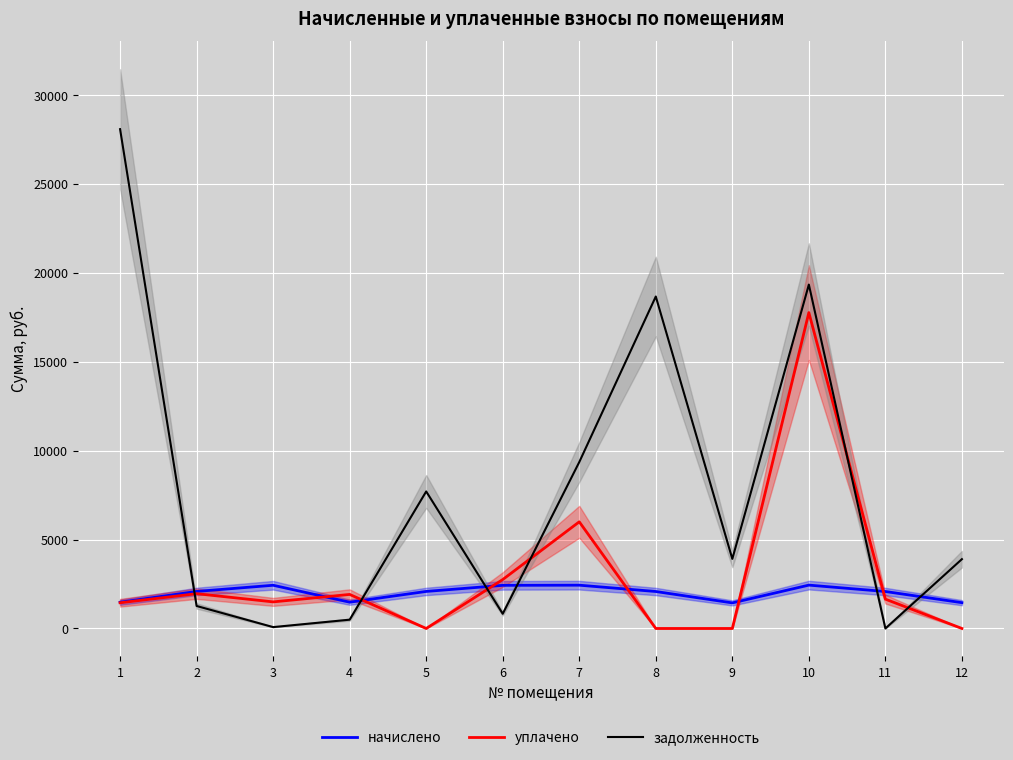

True or false: уплачено and задолженность cross at least once.

True